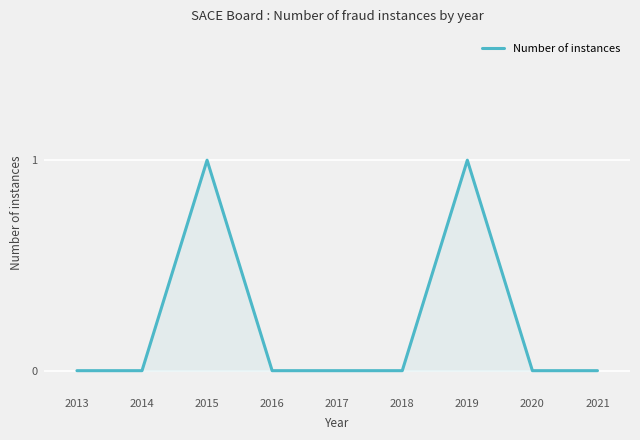

How many categories are shown in the chart?

9